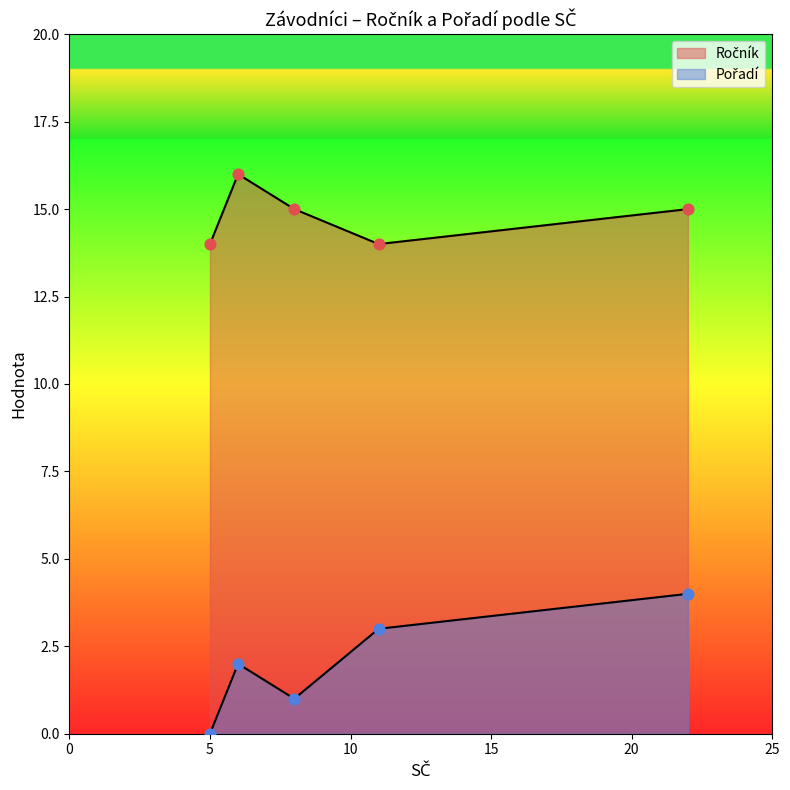

Which series has the largest Y range (max minus min)?

Pořadí